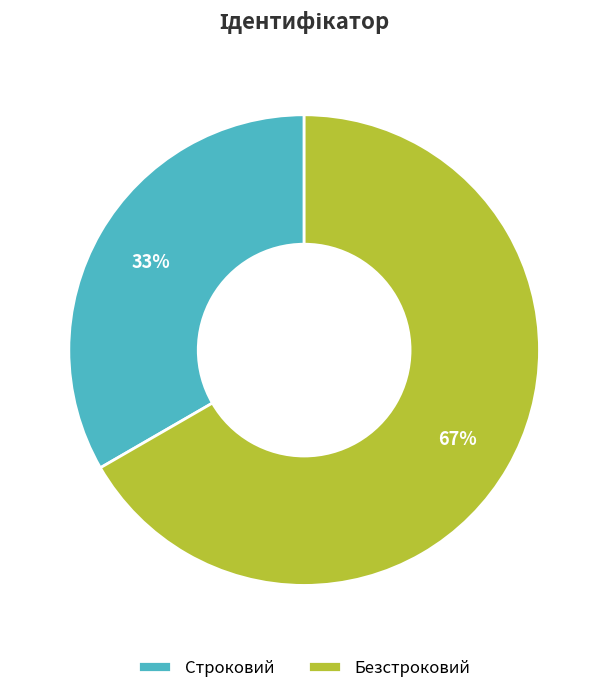

The Строковий slice represents 33% of the pie. True or false?

True